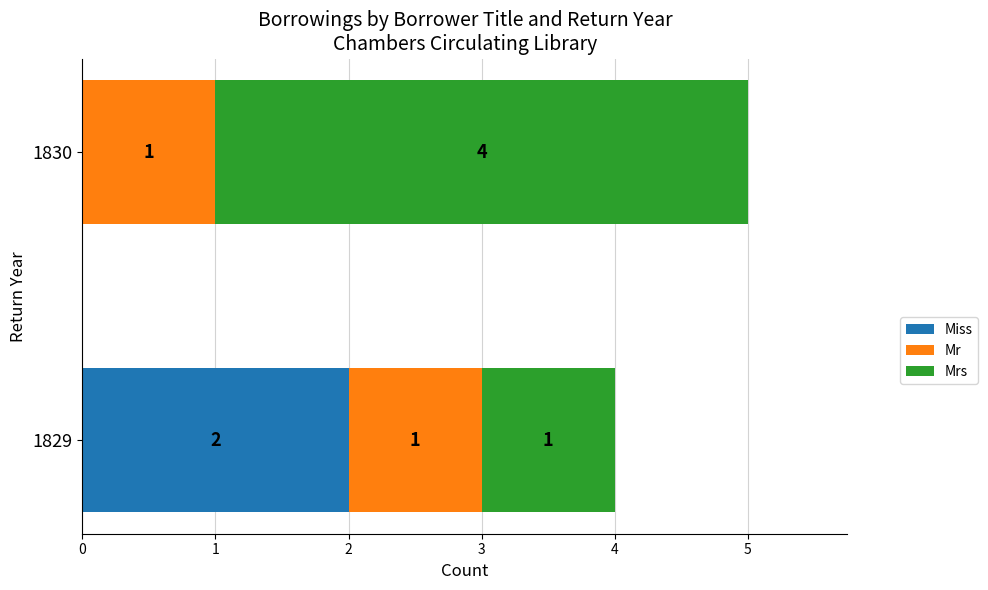

What is the total value across all series at 1830?

5